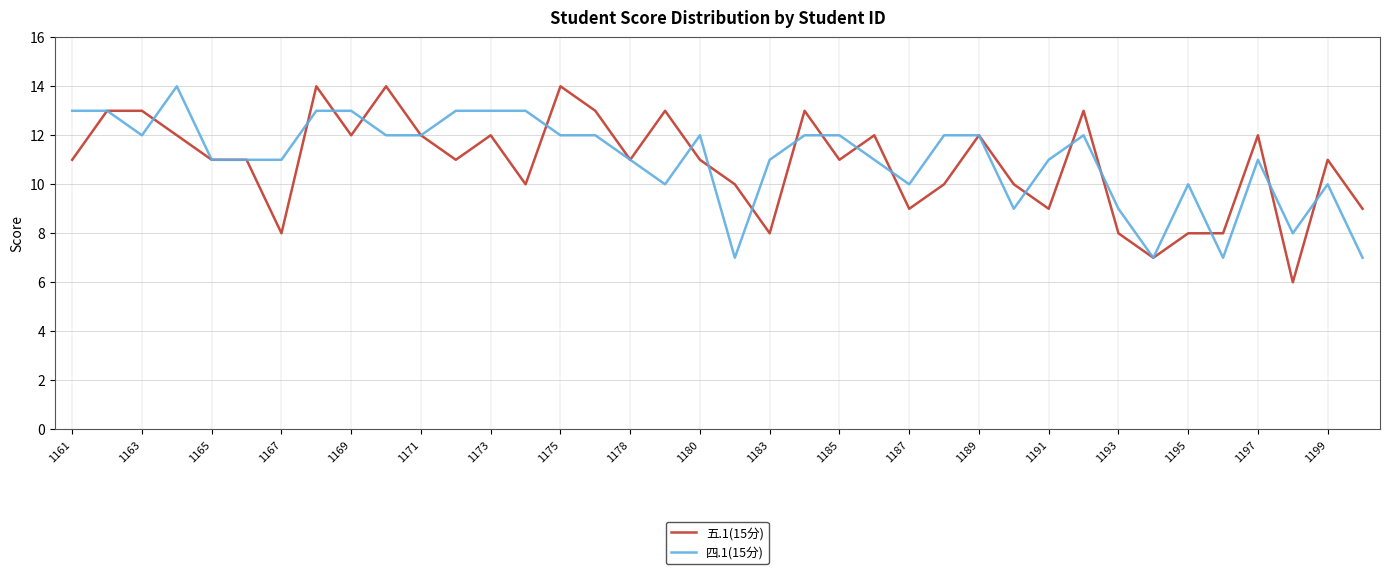

Which series has the widest spread of values?

五.1(15分)